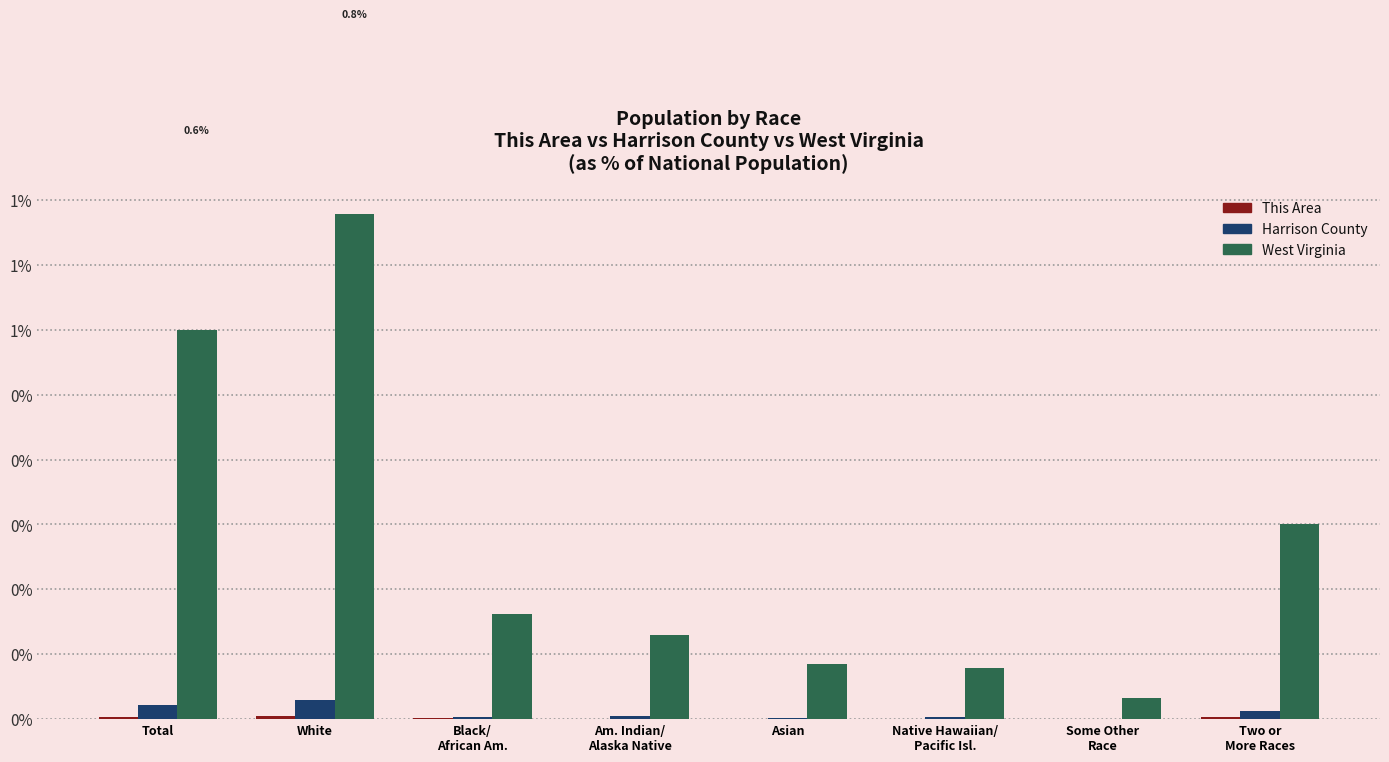

What position from the left is Total?

1